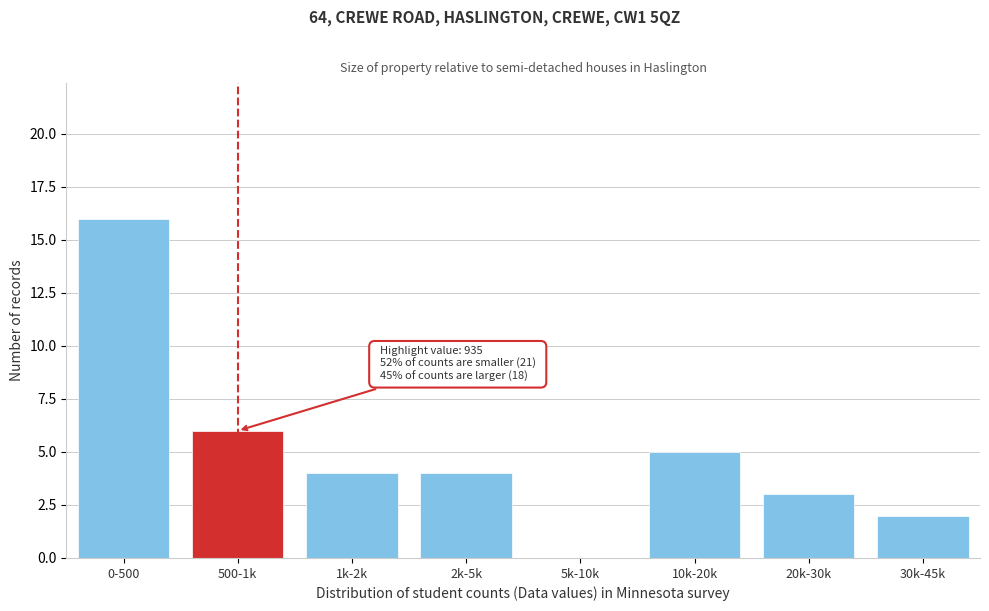

Reading right to left, transcribe all the data shown in this chart.

30k-45k=2	20k-30k=3	10k-20k=5	5k-10k=0	2k-5k=4	1k-2k=4	500-1k=6	0-500=16